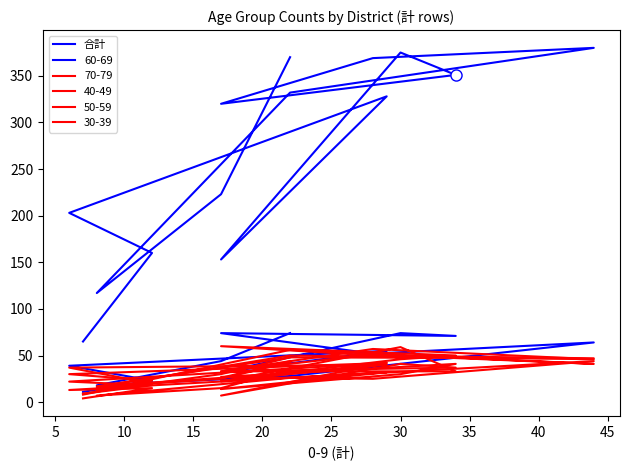

What is the value of the 9th point from the left?

375